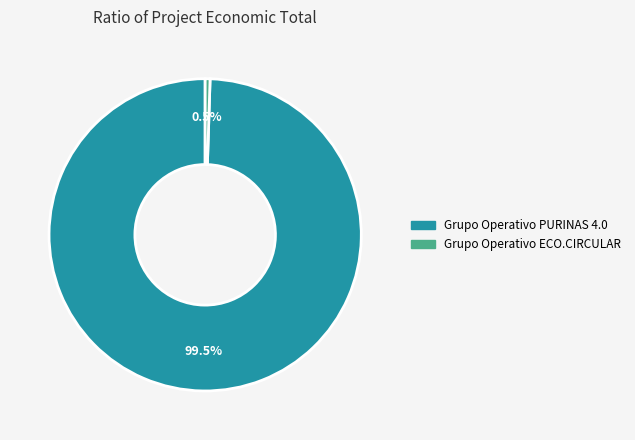

What percentage do Grupo Operativo PURINAS 4.0 and Grupo Operativo ECO.CIRCULAR together represent?

100.0%